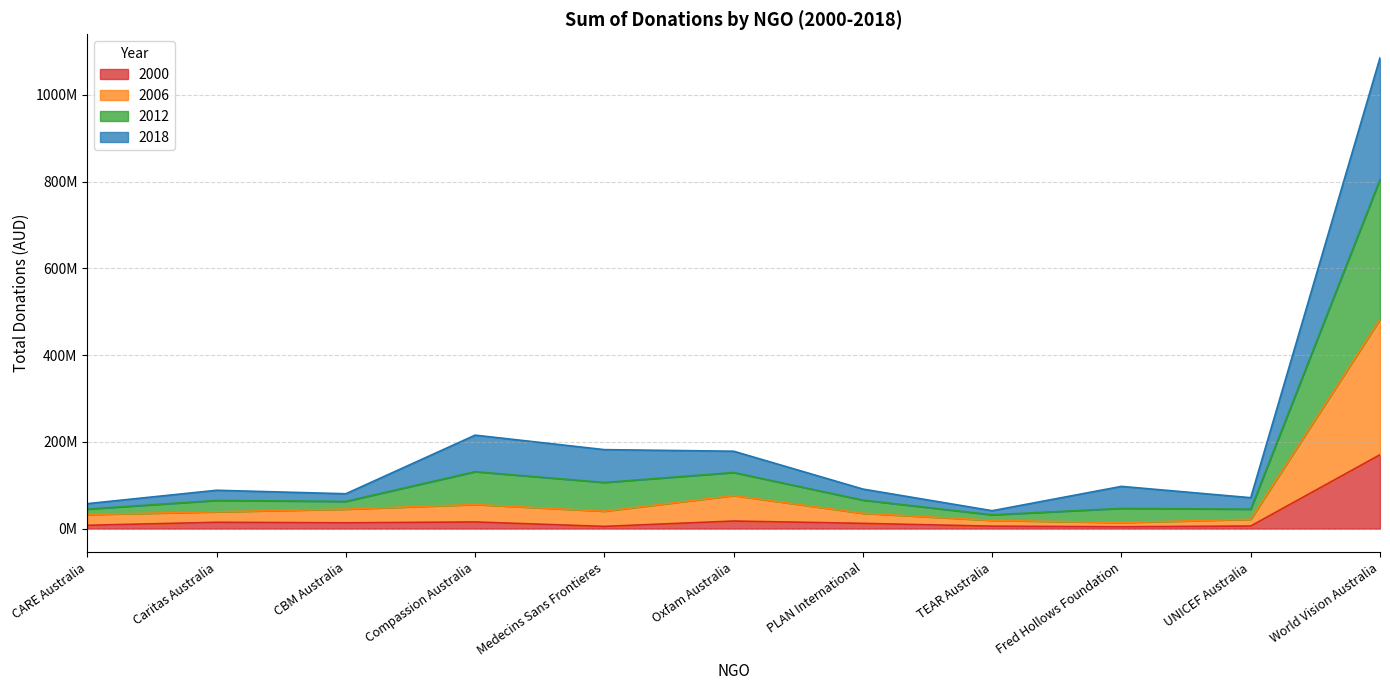

Is the value of 2006 at Fred Hollows Foundation greater than the value of 2000 at CARE Australia?

Yes